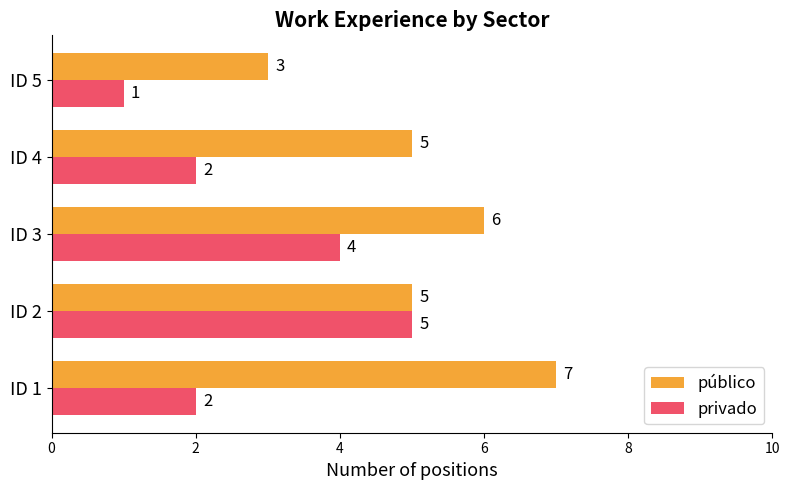

What is the difference between the highest and lowest values at ID 4?

3